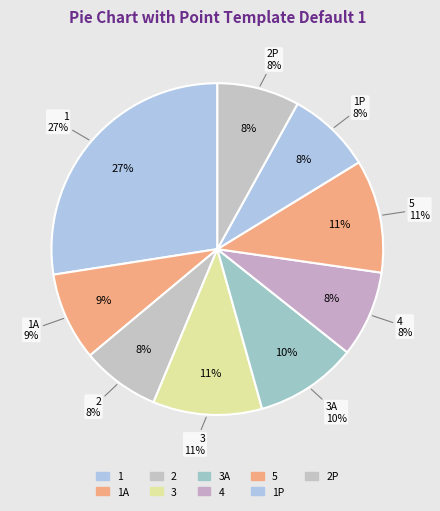

True or false: 1P accounts for 8% of the total.

True